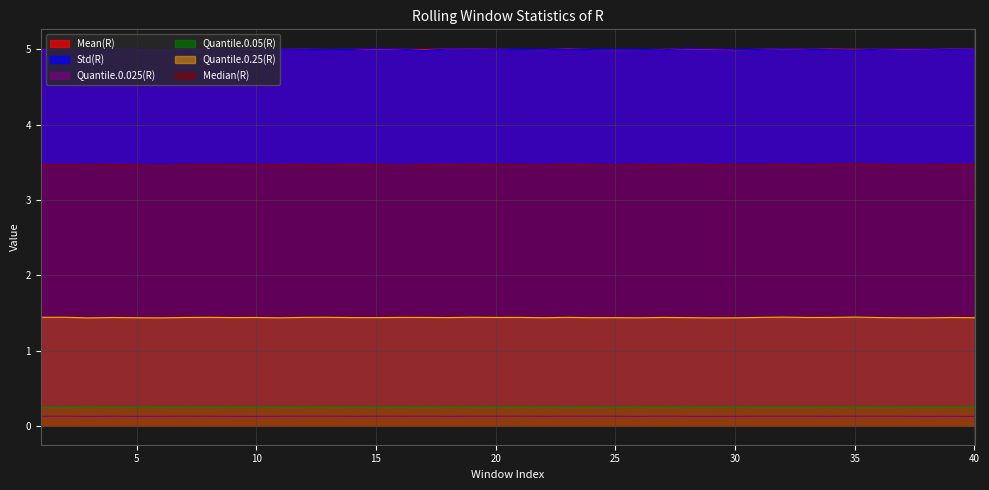

Which series has the widest spread of values?

Std(R)